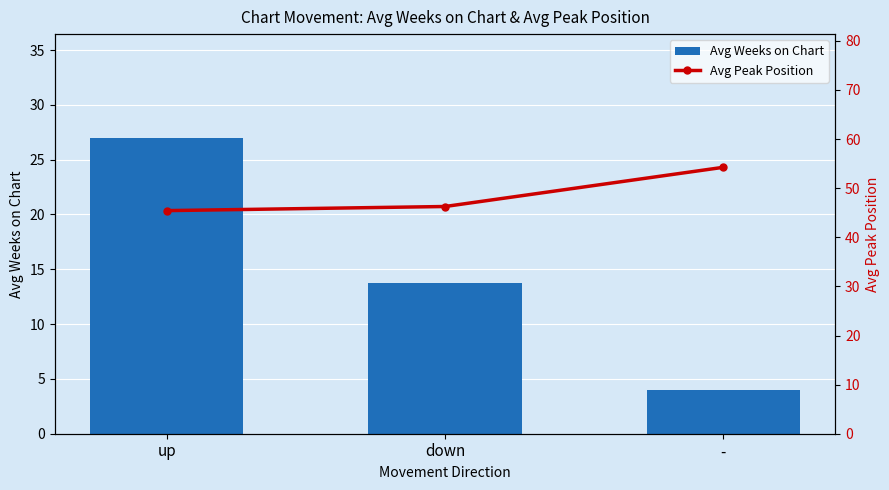

What is the maximum value shown in the chart?

54.2